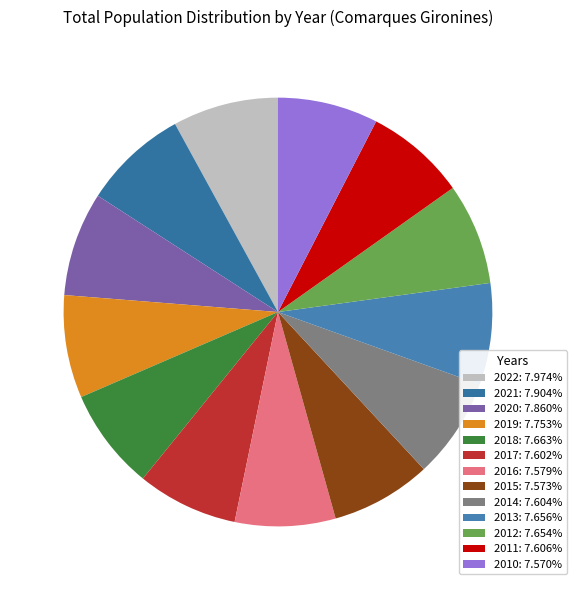

What percentage is the 2020 slice, to the nearest percent?

8%